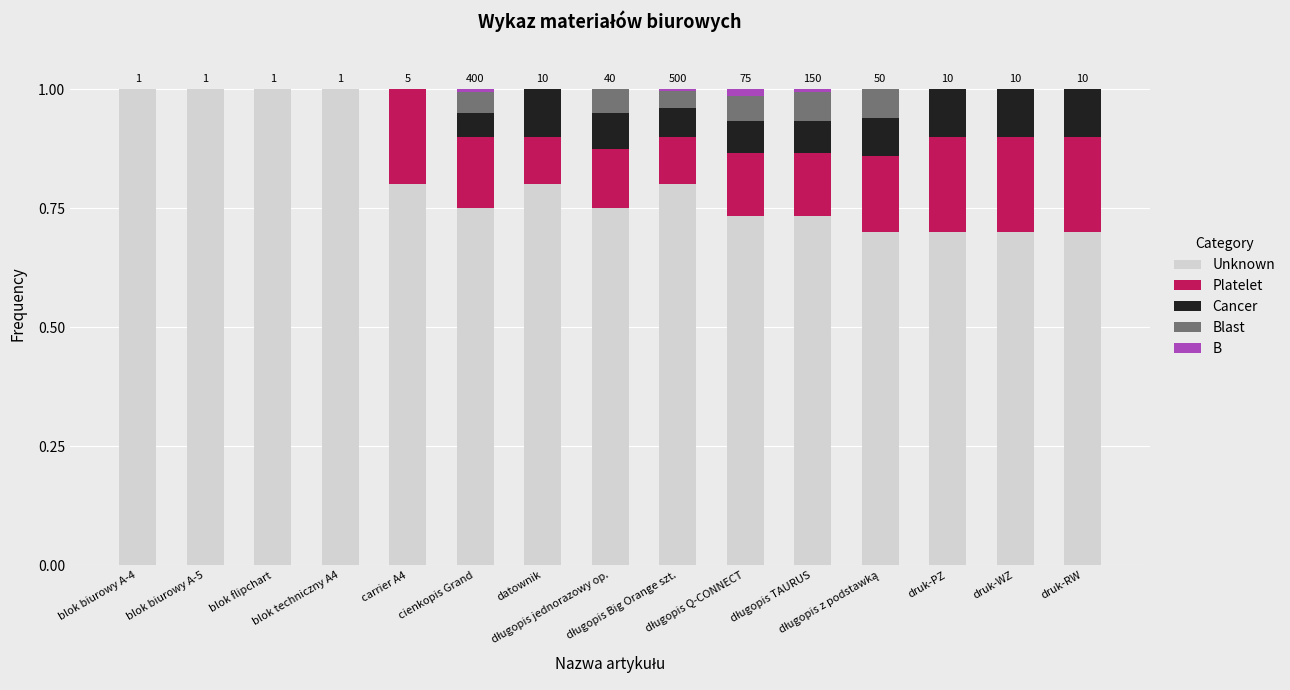

What is the maximum value for Unknown?

1.0